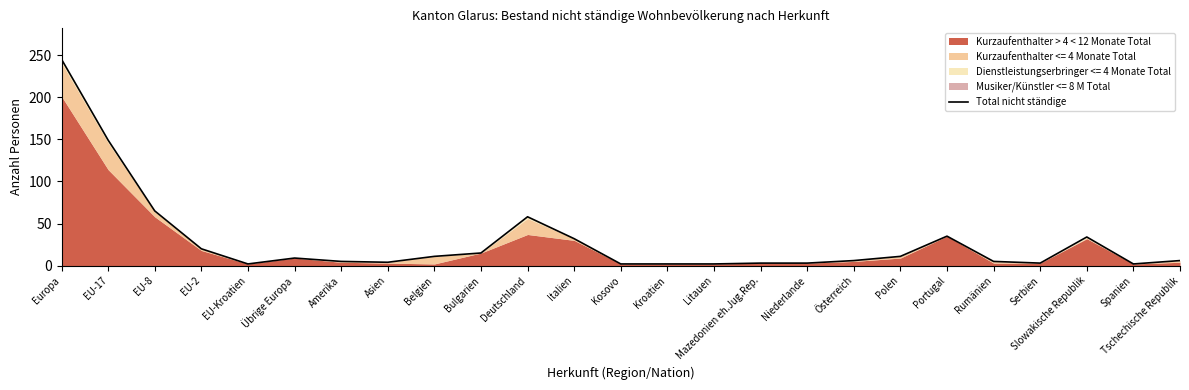

What is the ratio of the value at Mazedonien eh.Jug.Rep. to the value at Tschechische Republik?

0.5